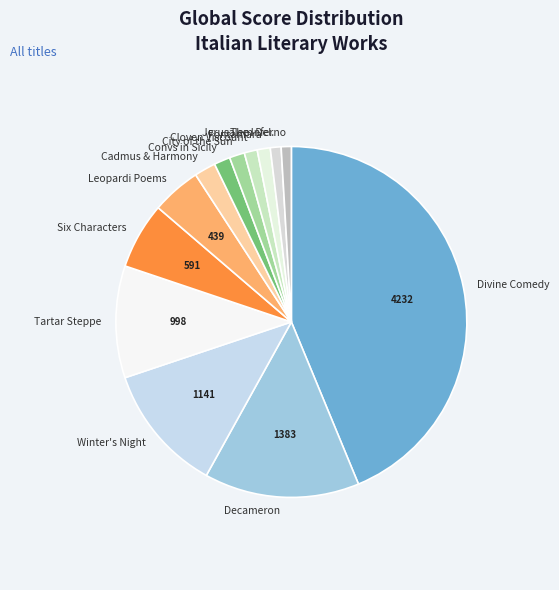

Between Leopardi Poems and Tartar Steppe, which is larger?

Tartar Steppe